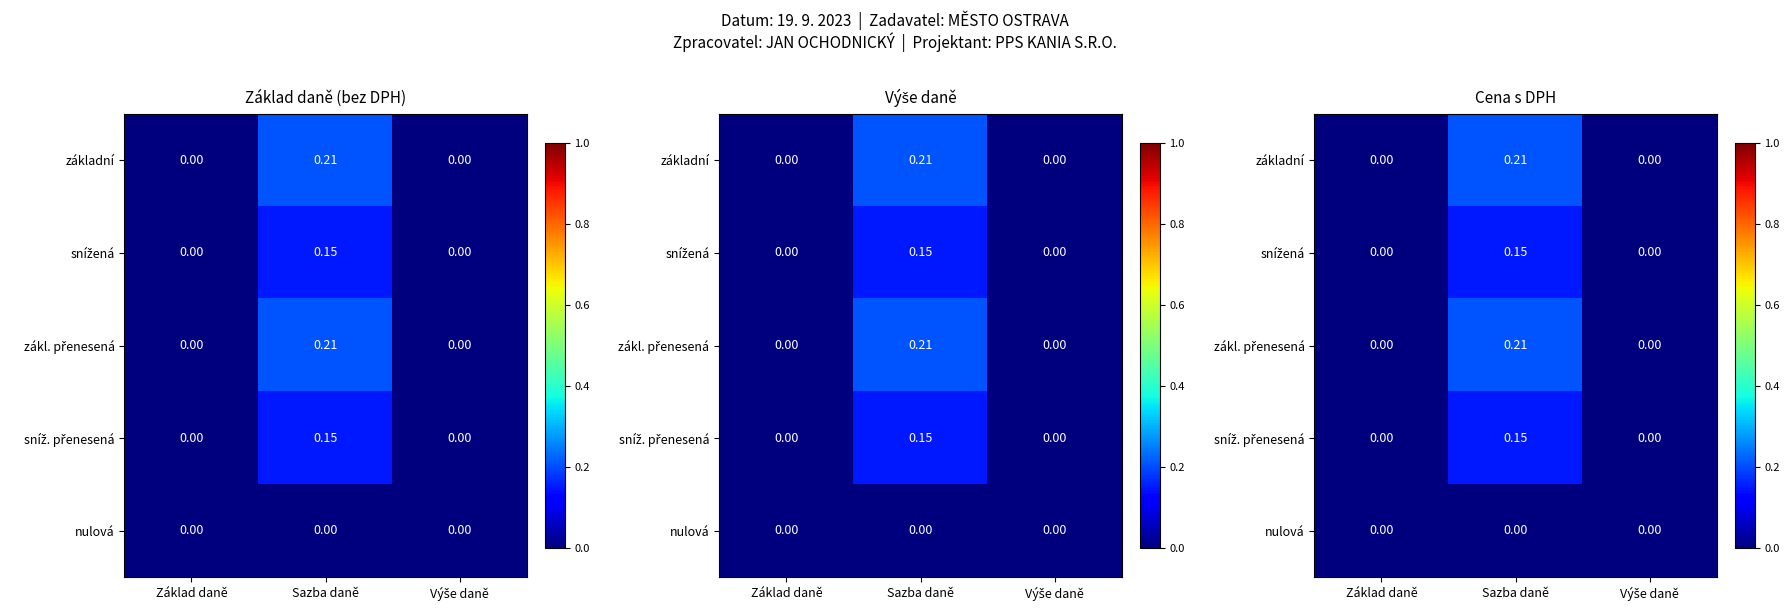

How many values in snížená are above zero?

1